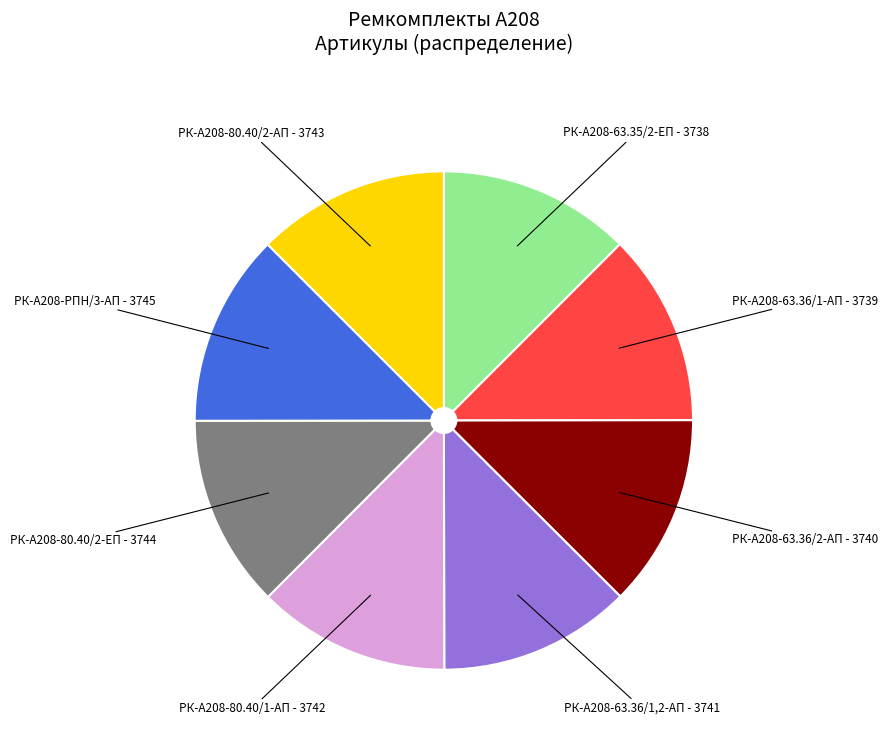

Do РК-А208-80.40/1-АП and РК-А208-63.36/1-АП together represent more than half of the pie?

No